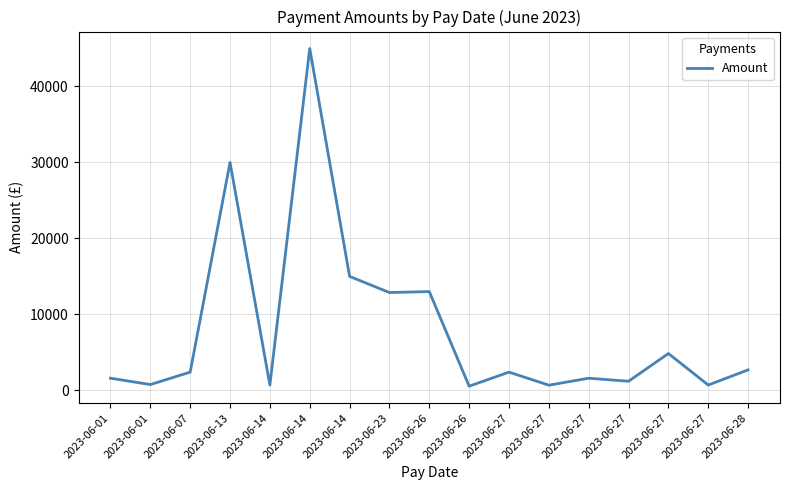

How many lines are shown in the chart?

1